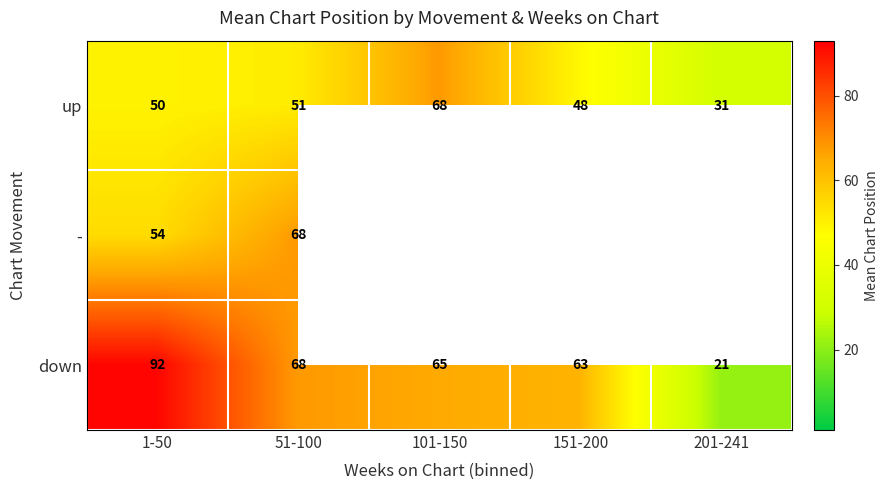

At which label is down closest to 56?

151-200